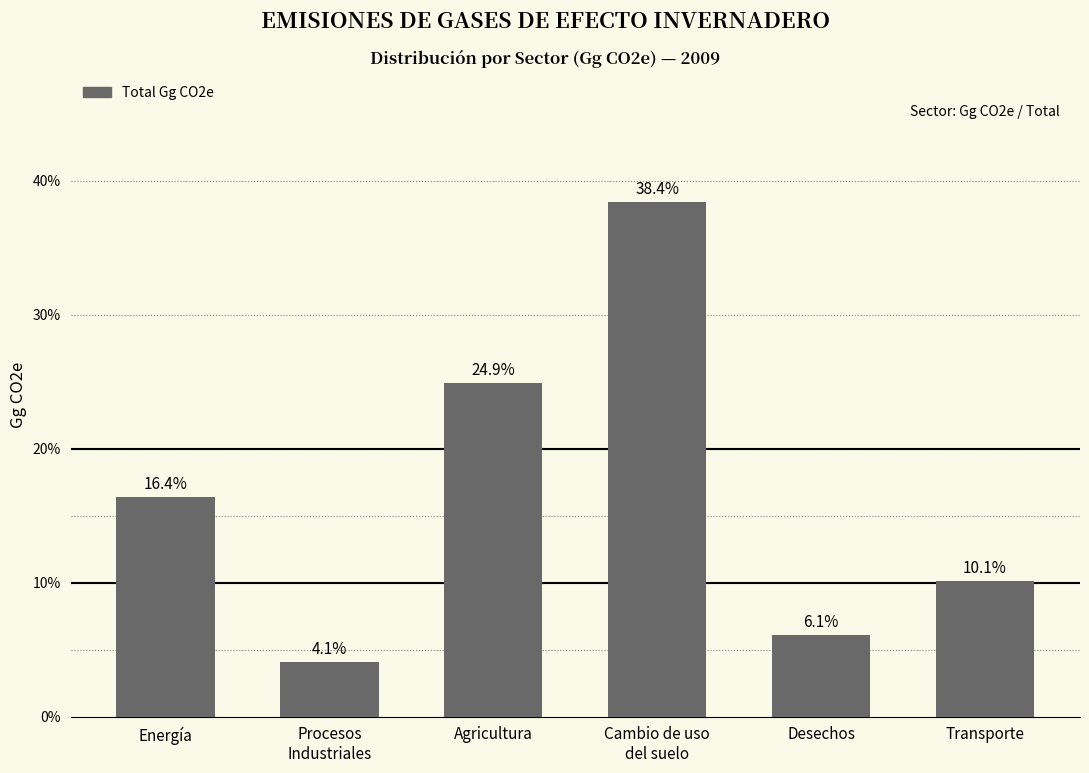

Reading left to right, extract all data points from this chart.

16.4	4.1	24.9	38.4	6.1	10.1